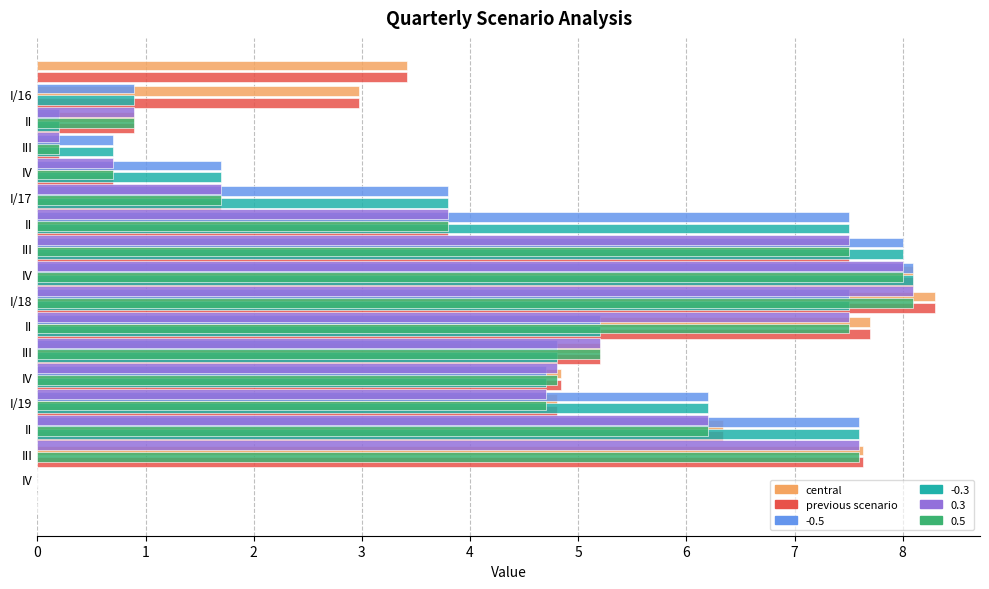

Count the number of categories in the chart.

16